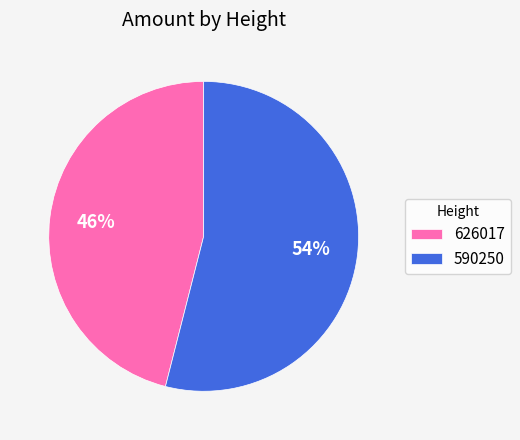

Which category has the biggest portion of the pie?

590250